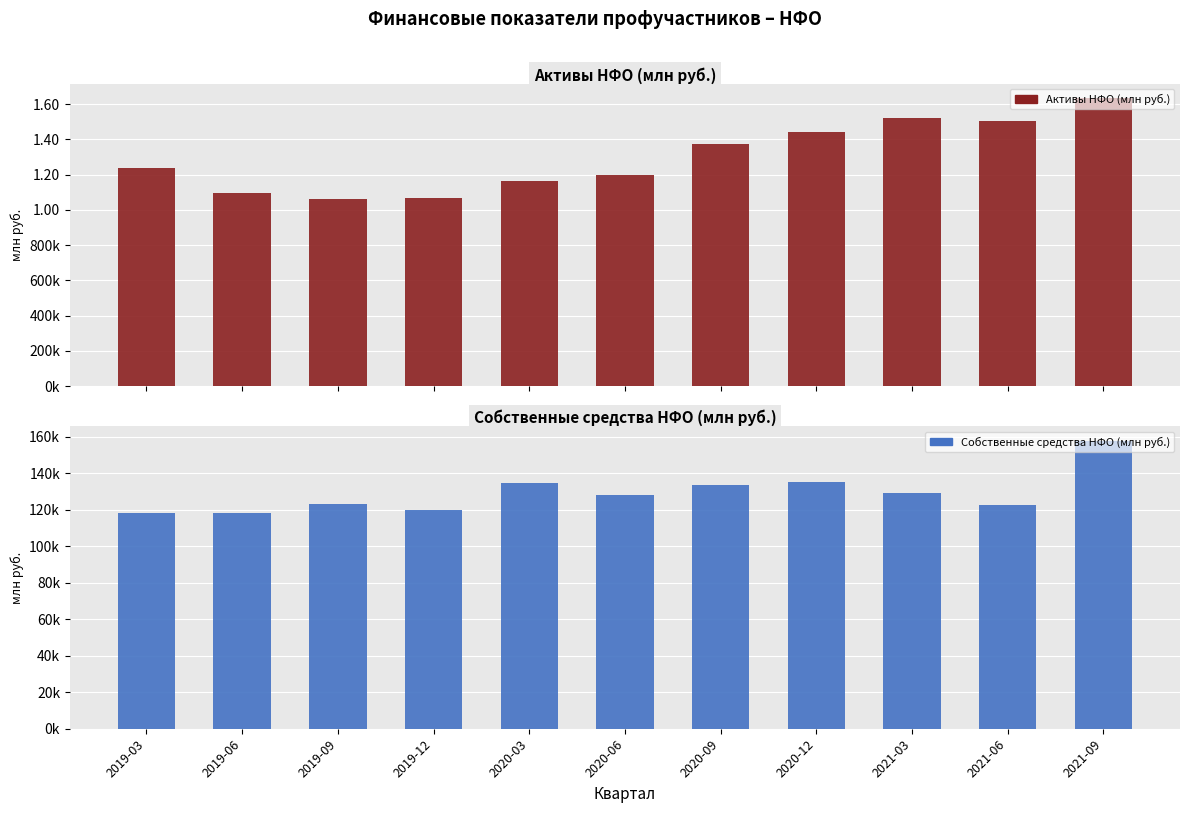

Which series has the largest total across all categories?

Активы НФО (млн руб.)